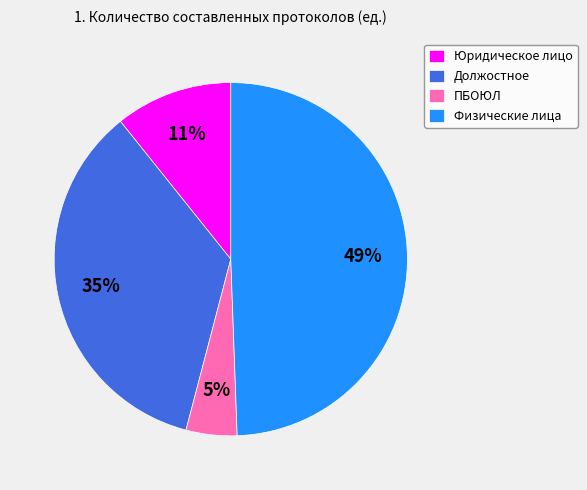

Do Должостное and ПБОЮЛ together represent more than half of the pie?

No